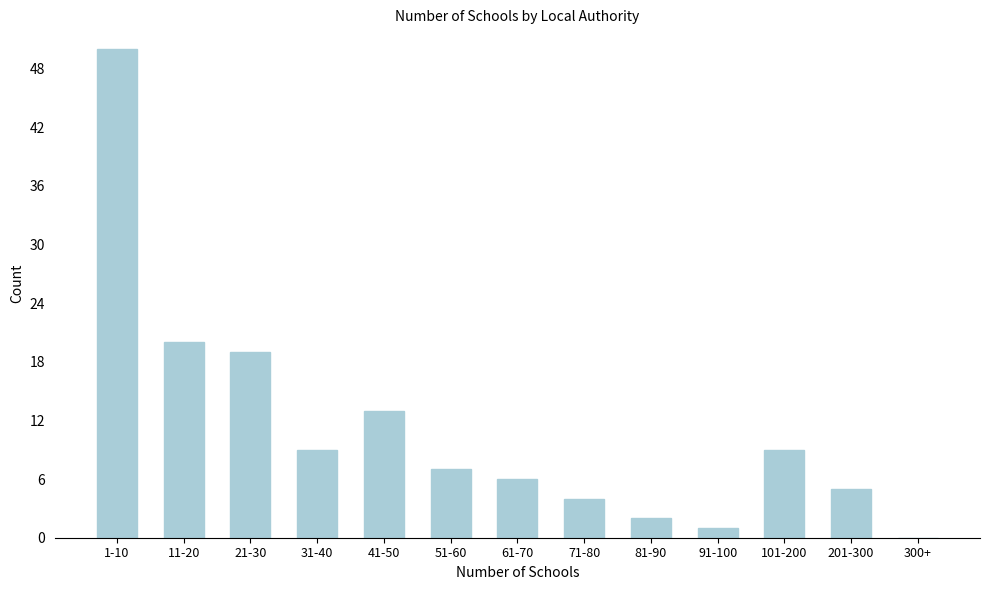

Read the value at 31-40.

9